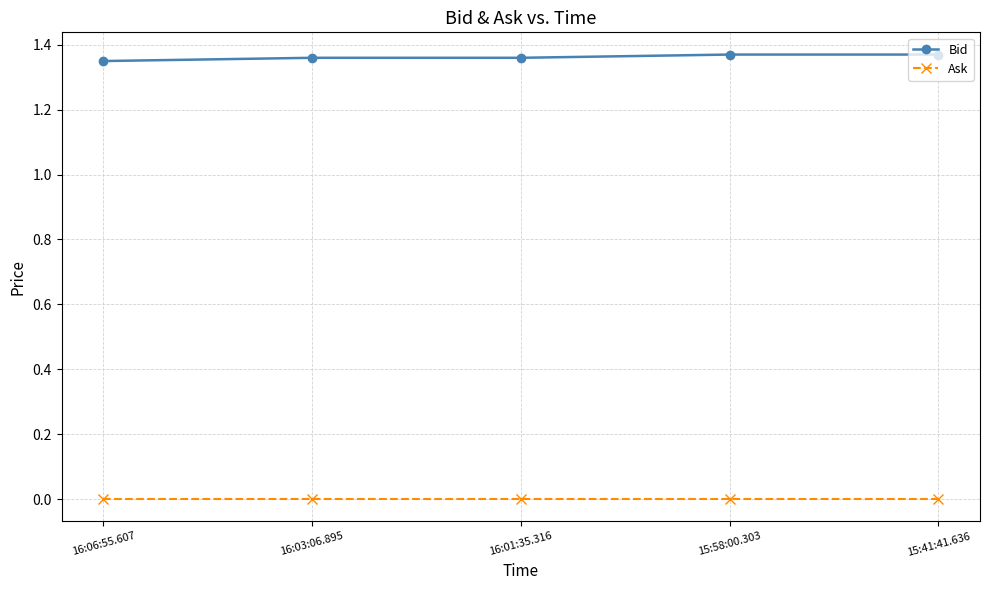

True or false: Ask and Bid cross at least once.

False